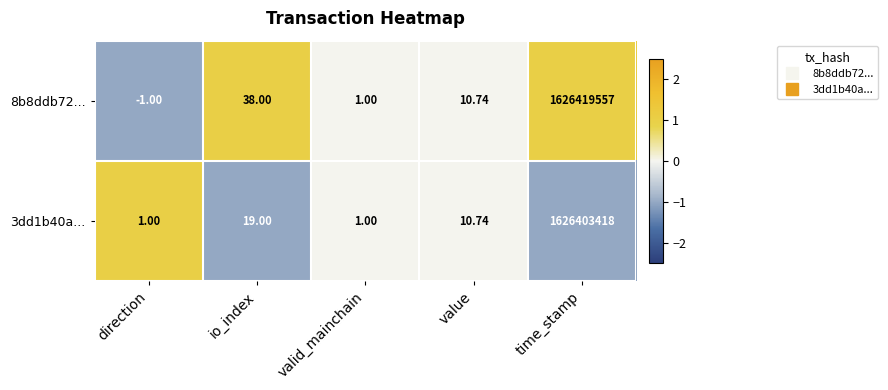

Where does the 8b8ddb72... series first go above 10?

io_index